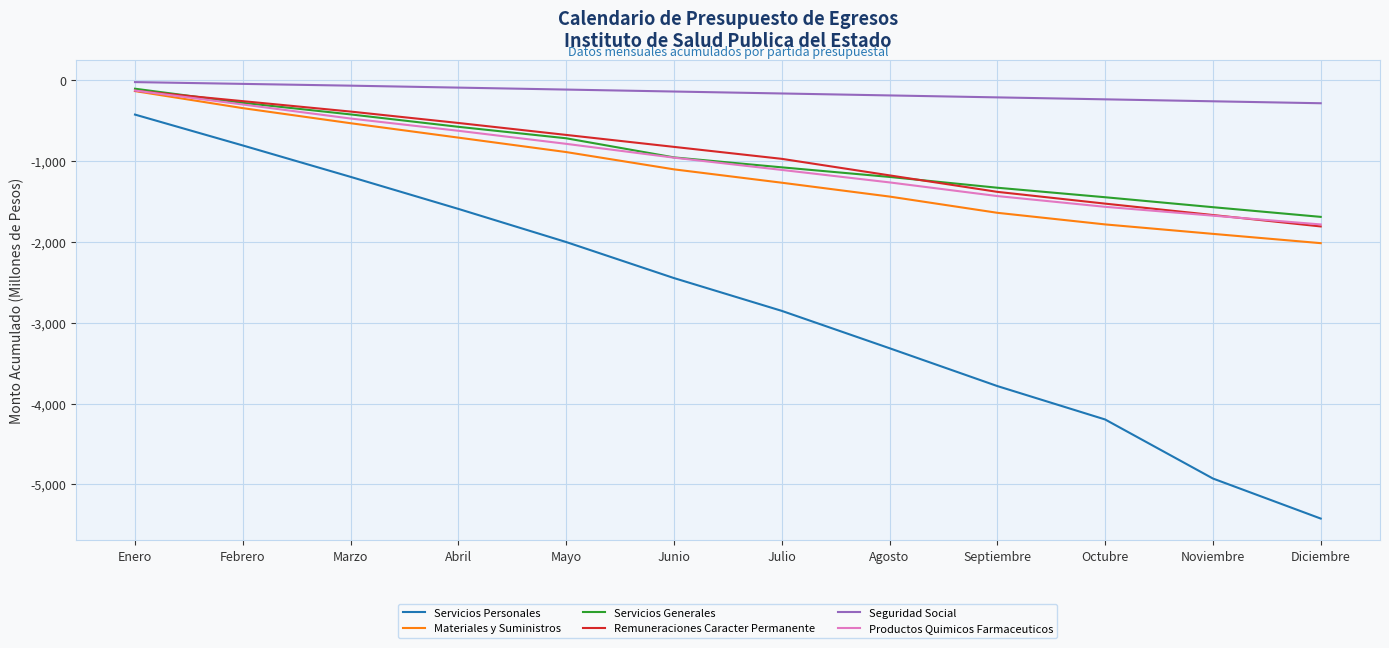

Is it true that Remuneraciones Caracter Permanente equals -77.2 at Febrero?

False